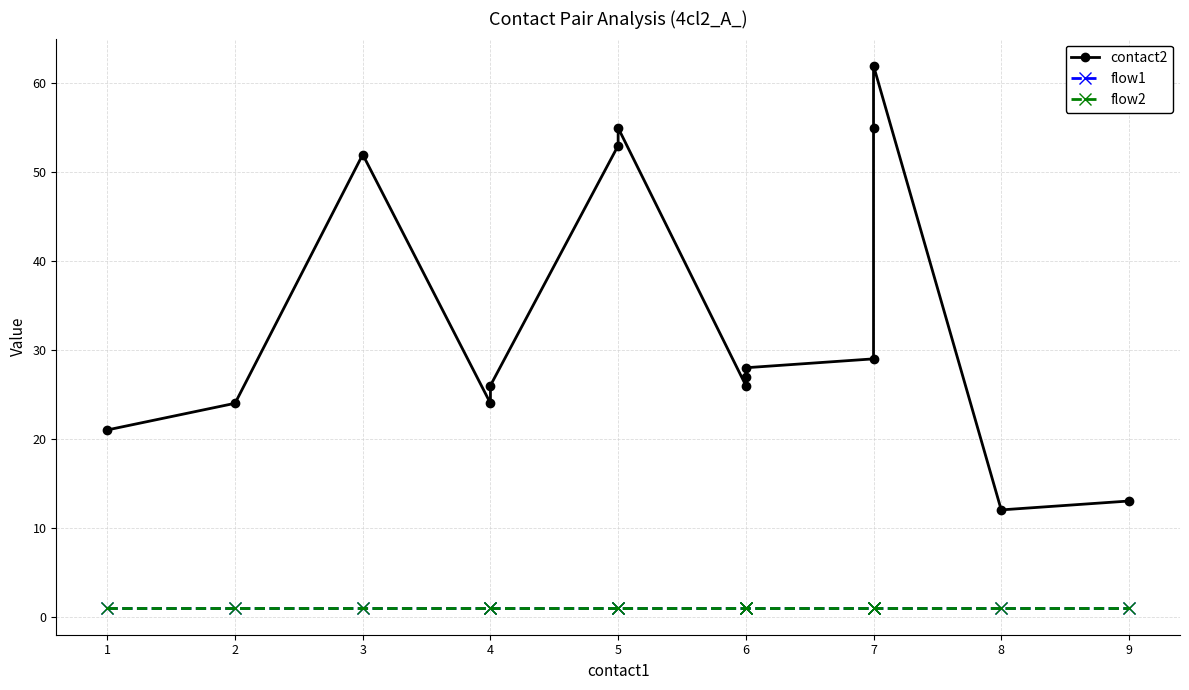

At how many categories does at least one series exceed 24?

10